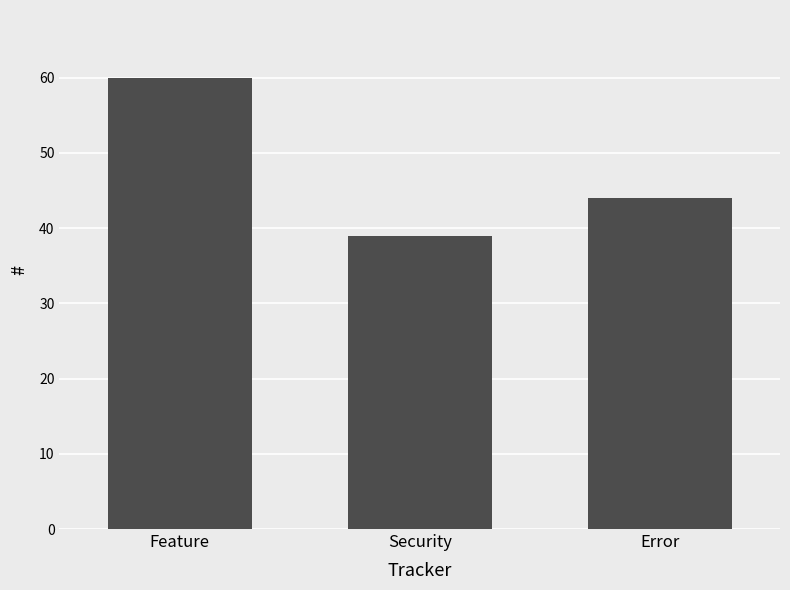

Between Feature and Security, which is larger?

Feature